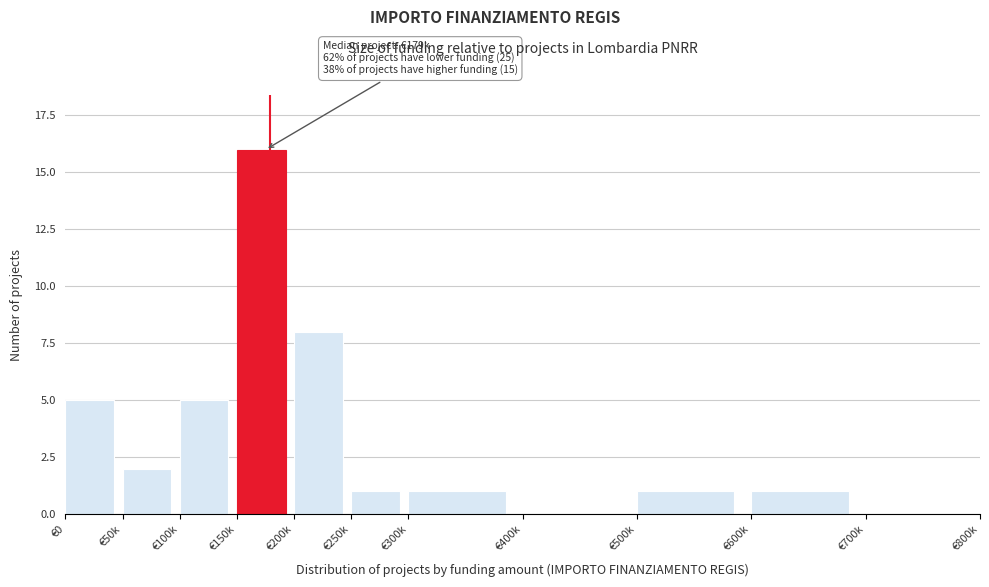

Reading left to right, extract all data points from this chart.

€0=5	€50k=2	€100k=5	€150k=16	€200k=8	€250k=1	€300k=1	€400k=0	€500k=1	€600k=1	€700k=0